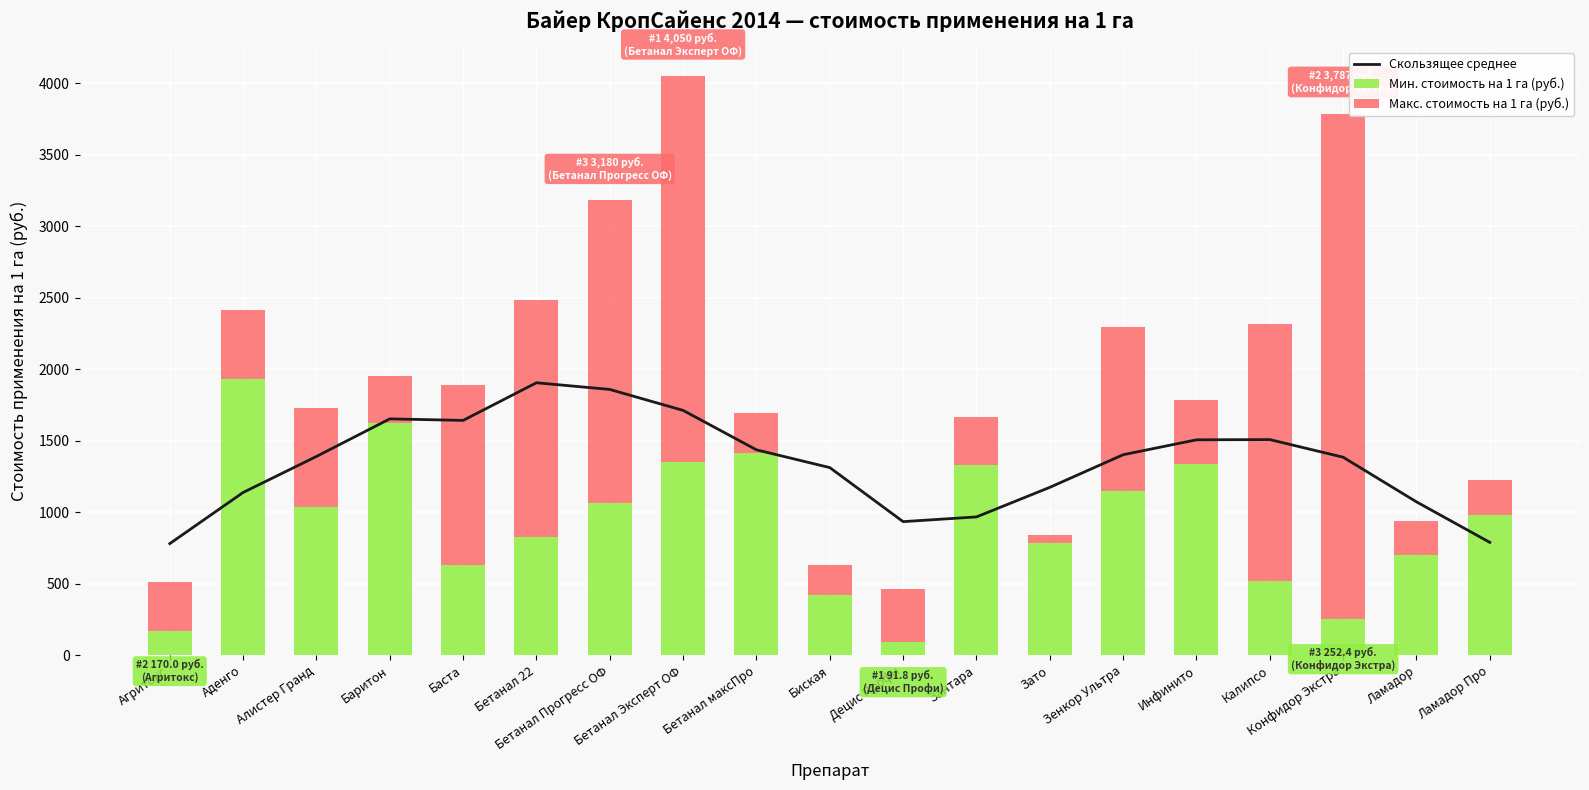

Where is Скользящее среднее nearest to the value 1341?

Биская